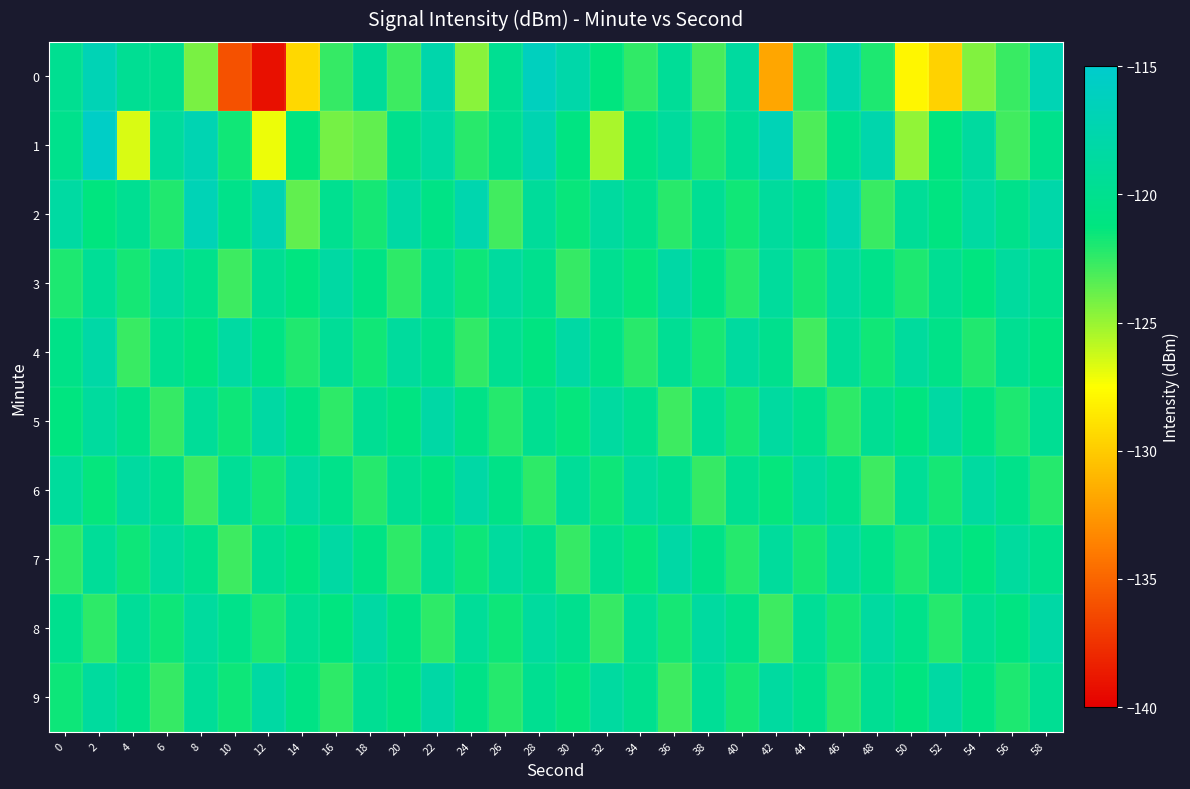

What is the minimum value shown in the chart?

-139.2